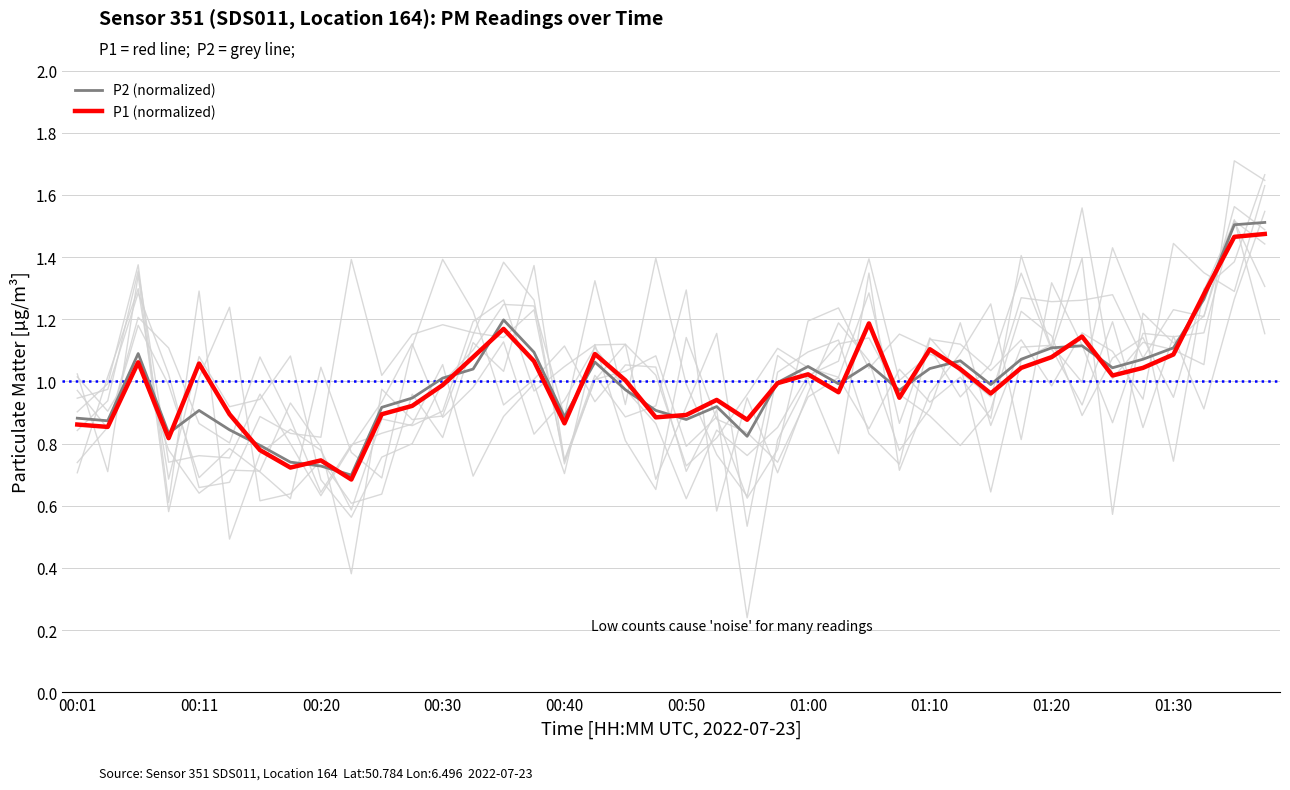

True or false: P2 (normalized) has a value of 1.1 at 01:30.

True